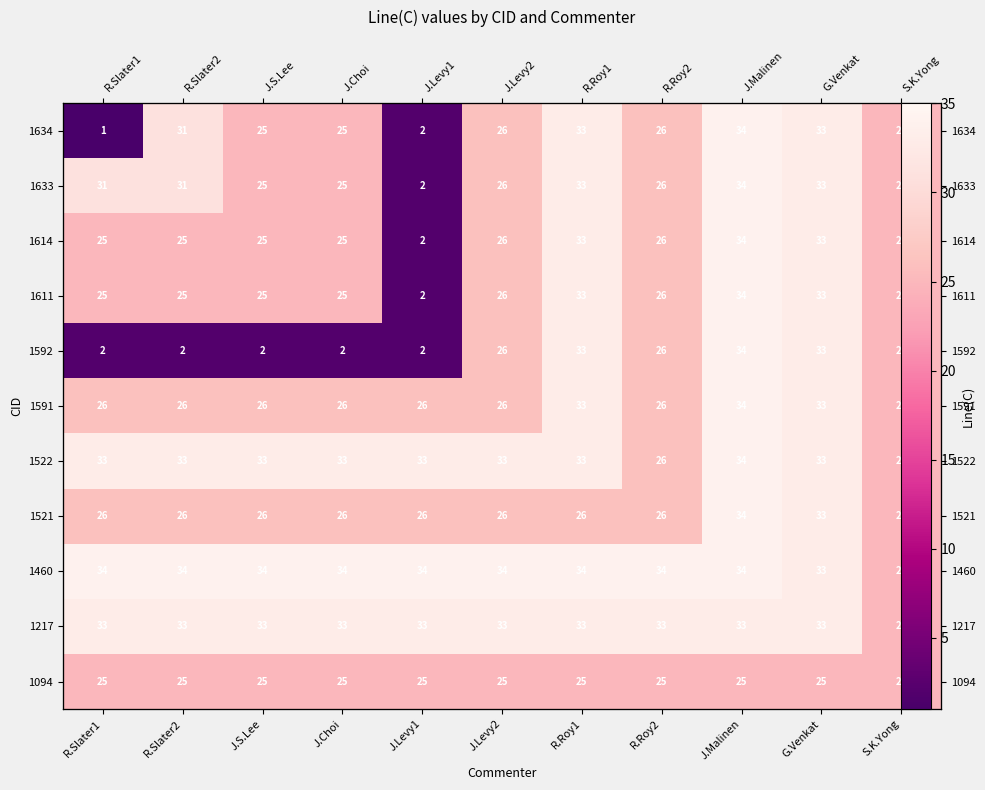

What is the difference between the second highest and minimum values in the 1522 series?

8